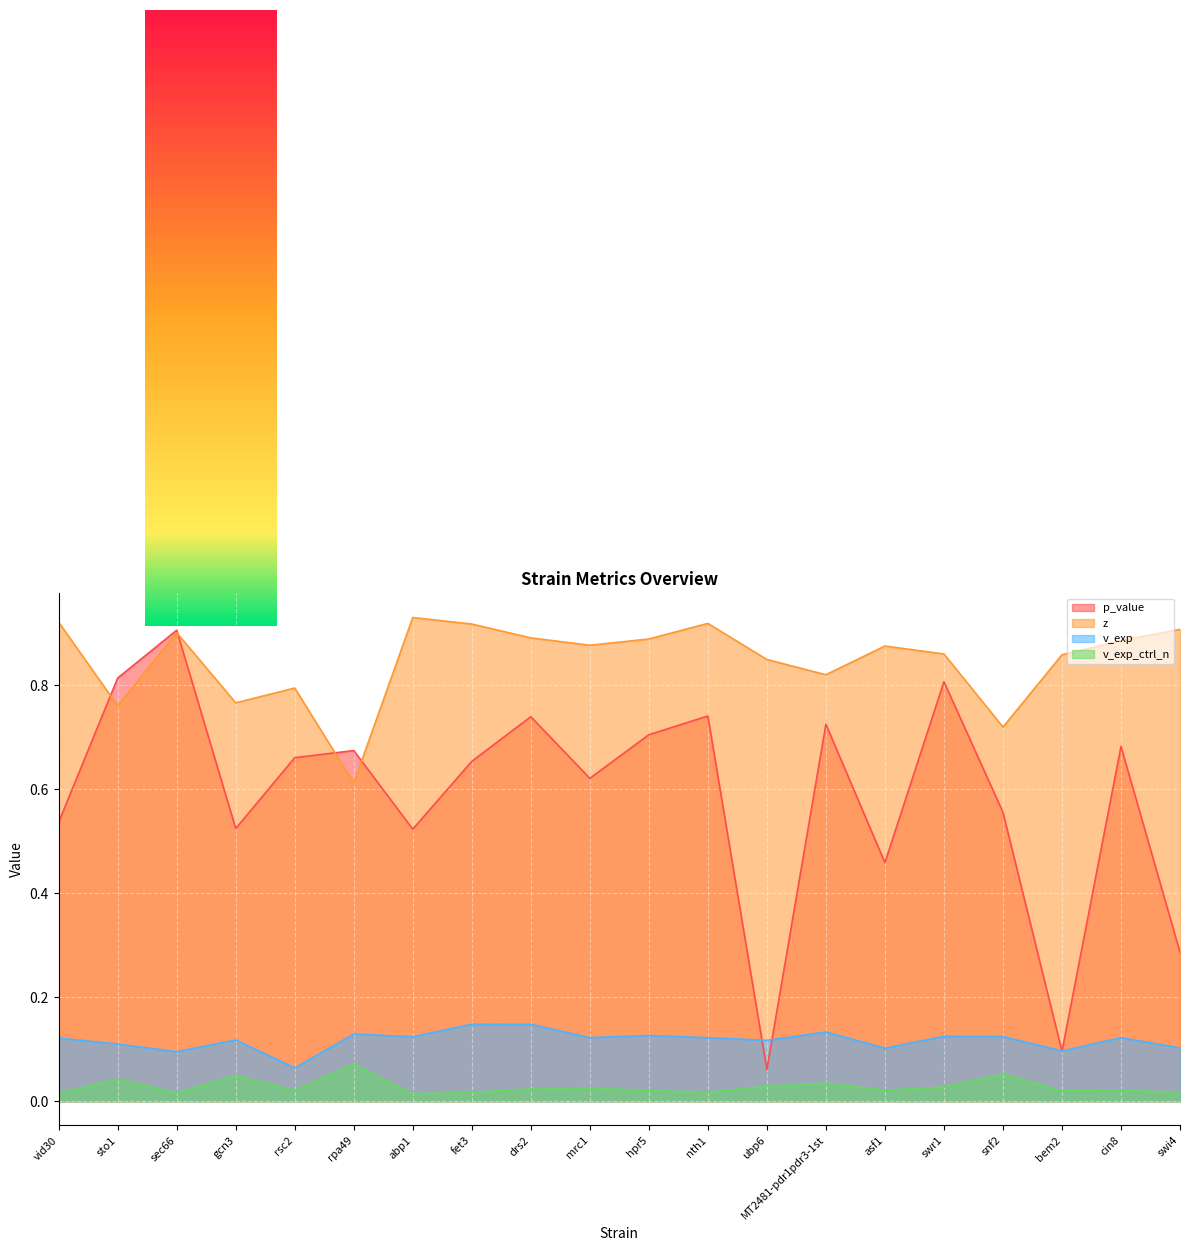

What position from the right is swi4?

1